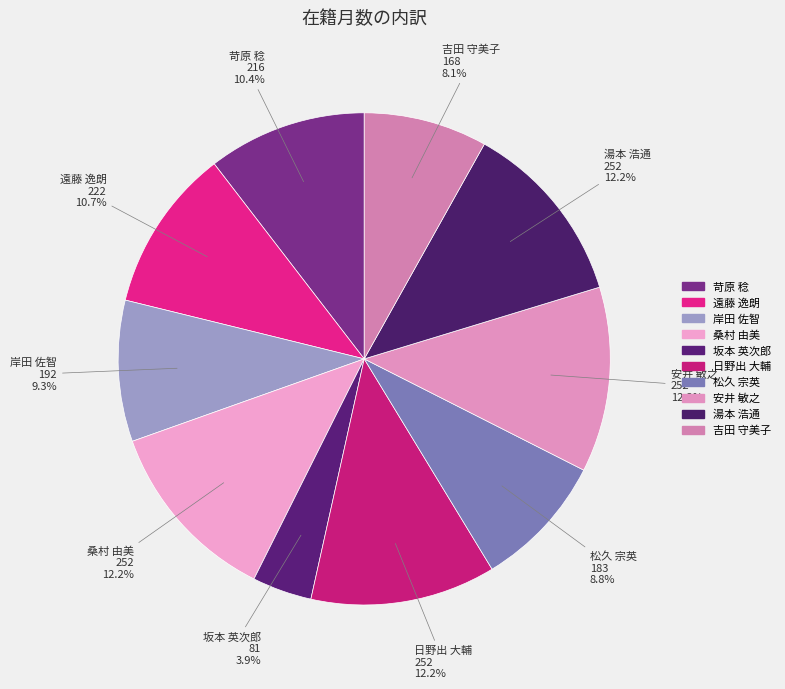

To the nearest percent, what is the combined percentage of 安井 敏之 and 苛原 稔?

23%